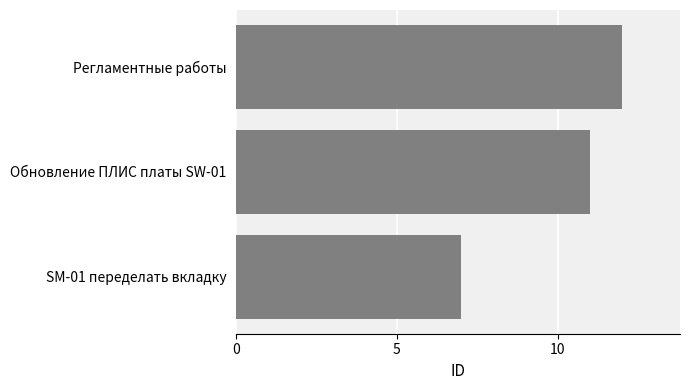

Rank the categories by value from lowest to highest.

SM-01 переделать вкладку, Обновление ПЛИС платы SW-01, Регламентные работы